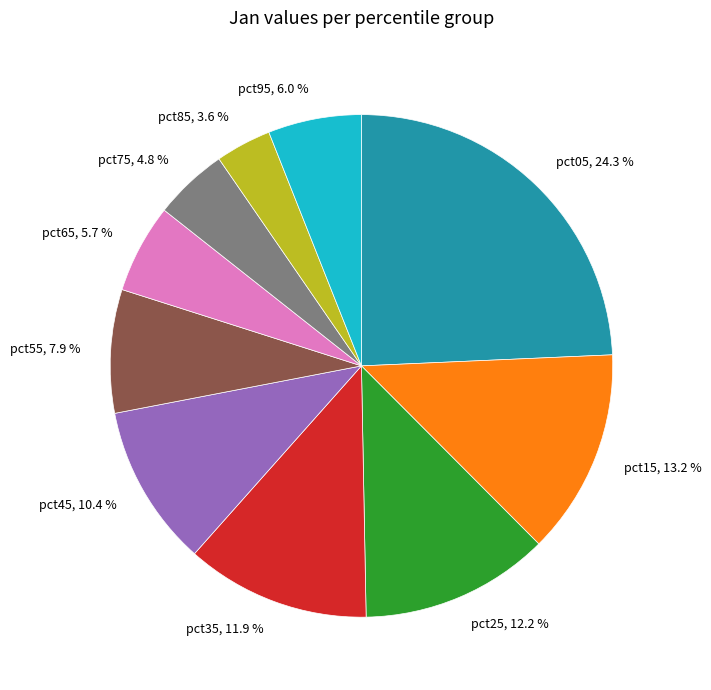

How many slices are in this pie chart?

10